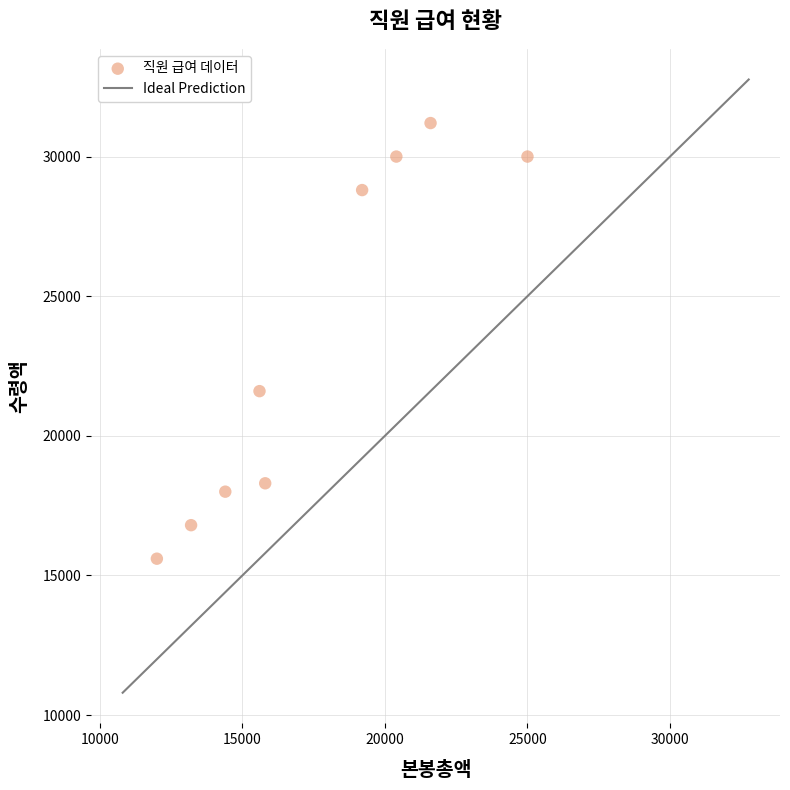

What Y value in the scatter plot is closest to 23400?

21600